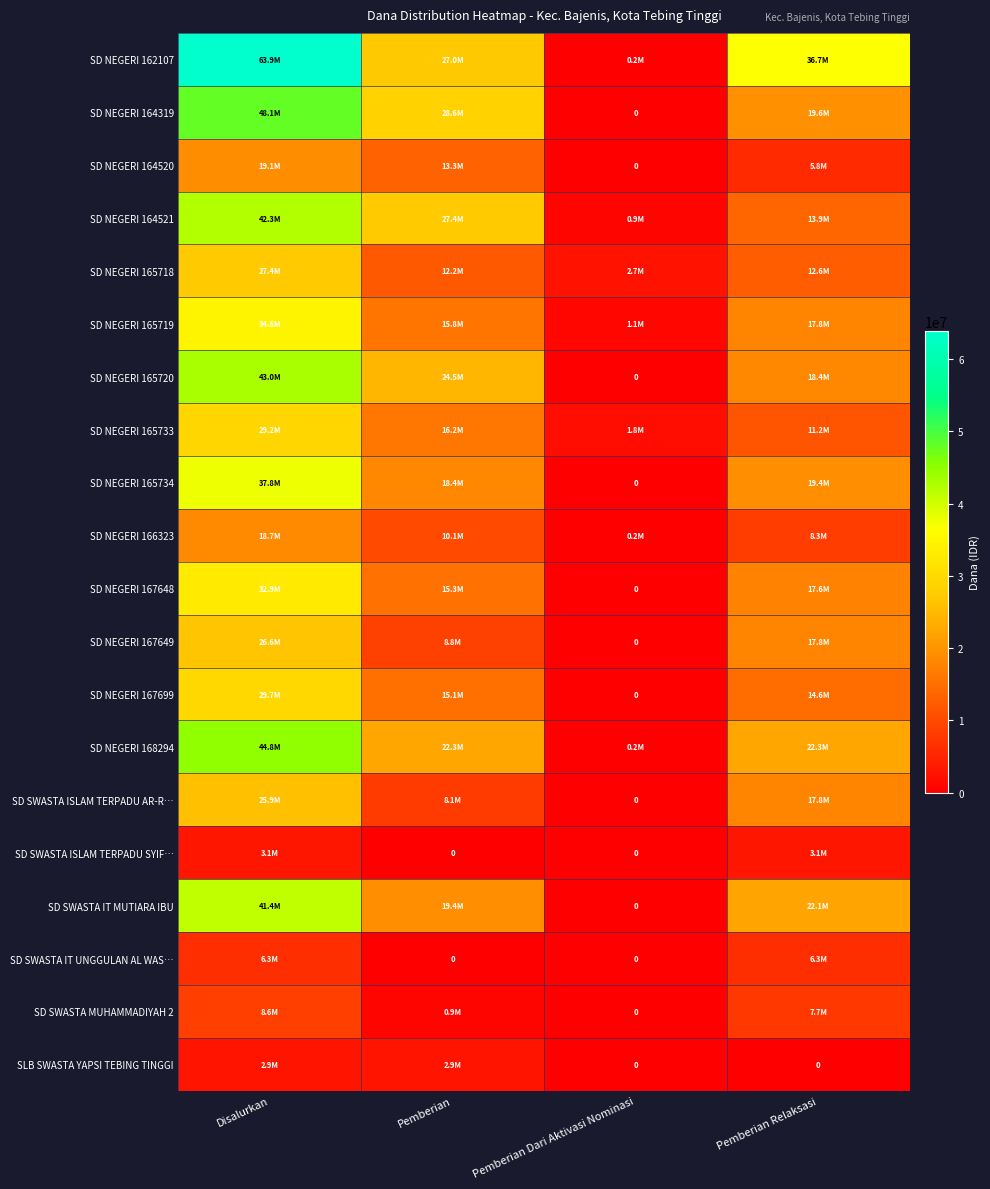

What is the total value across all series at Disalurkan?

586350000